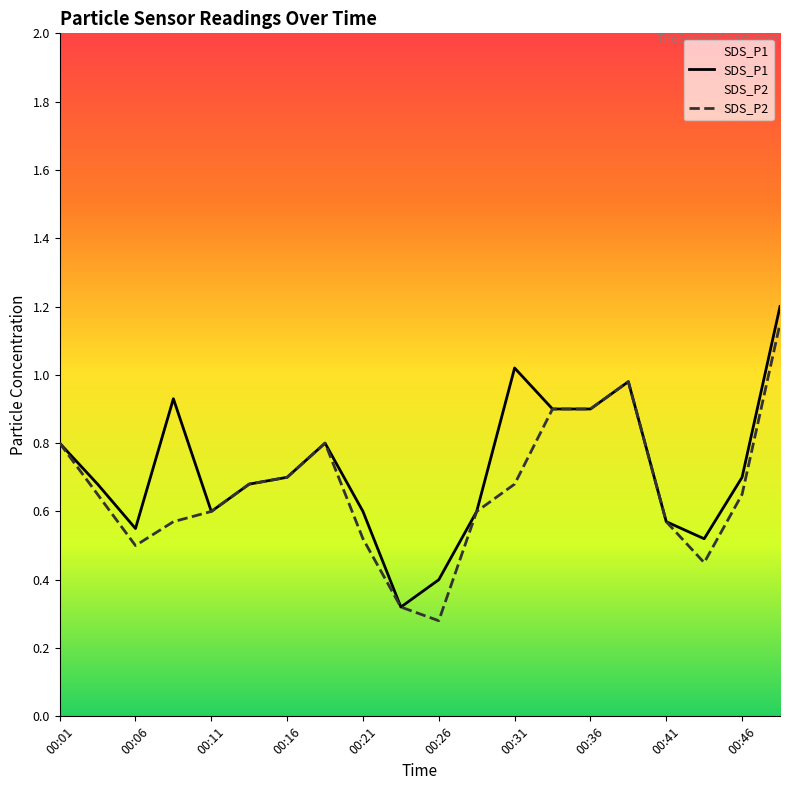

Does the chart display data point markers on the line(s)?

No